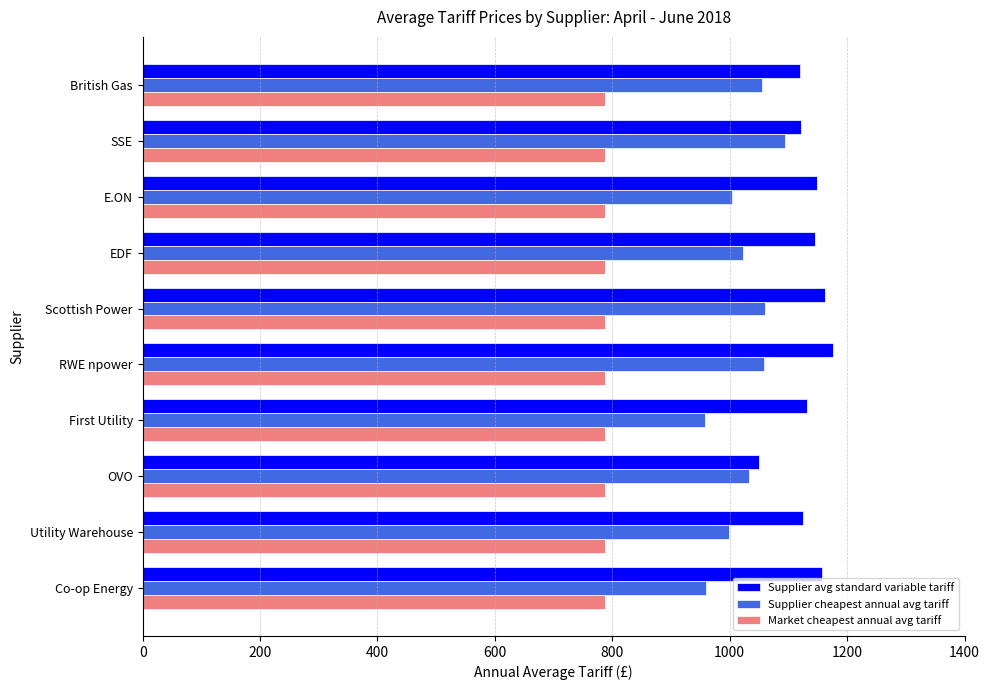

What is the average value of the Market cheapest annual avg tariff series?

788.4